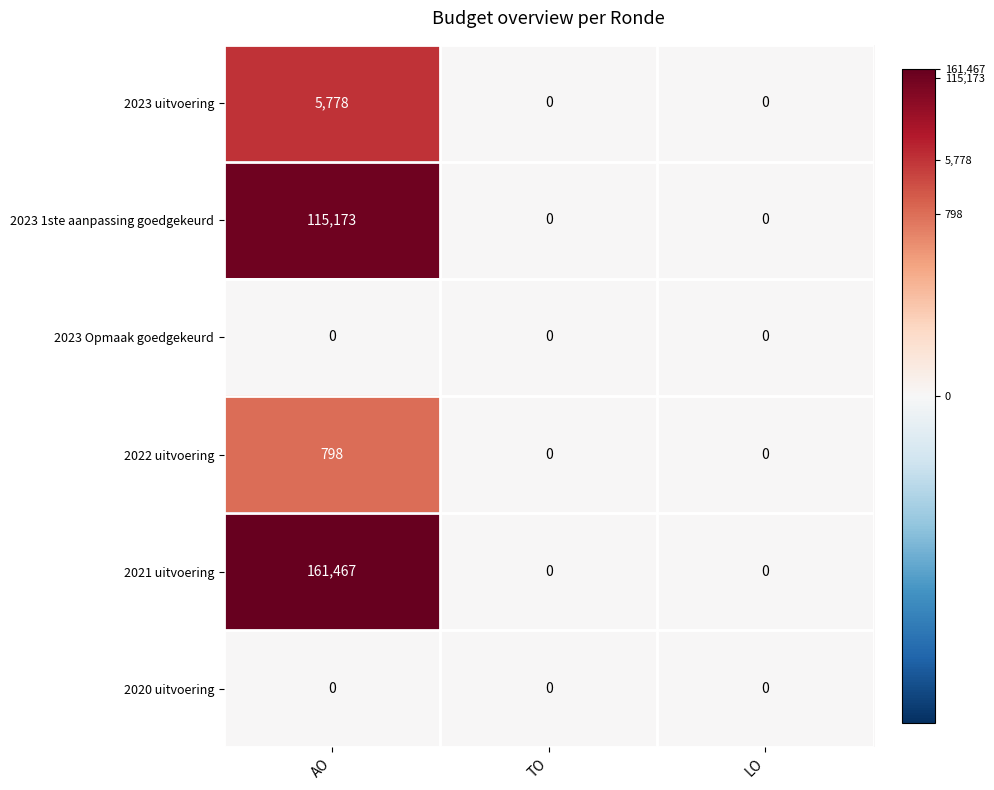

What is the average value of the 2022 uitvoering series?

266